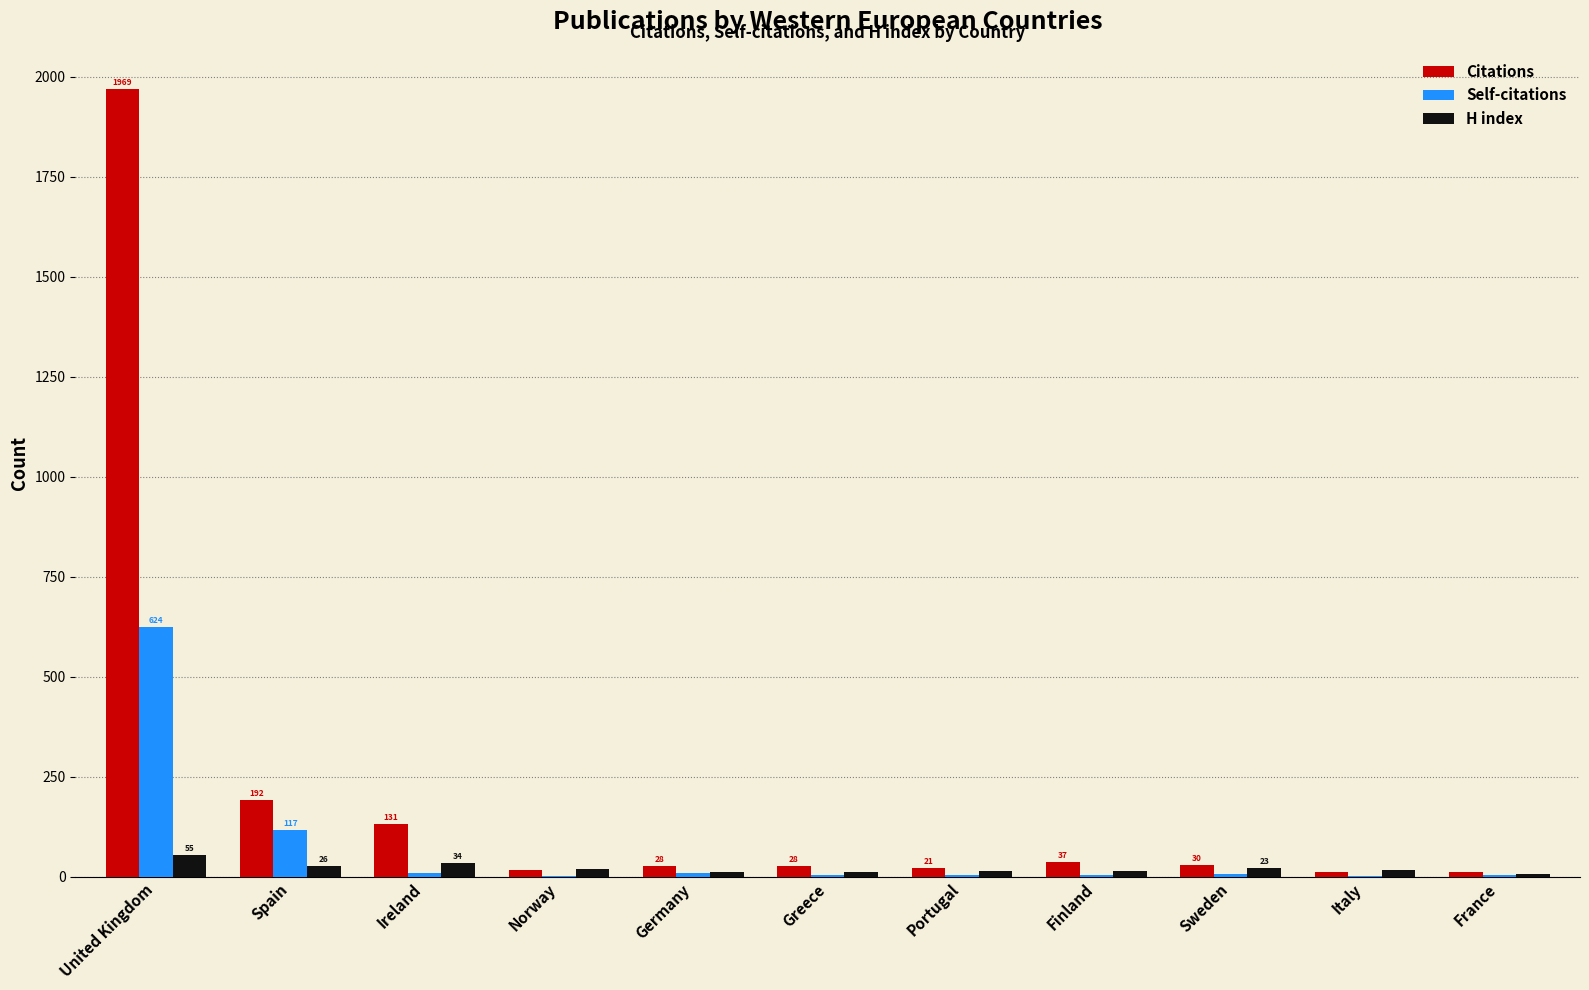

What is the sum of the Citations values at Portugal and Greece?

49